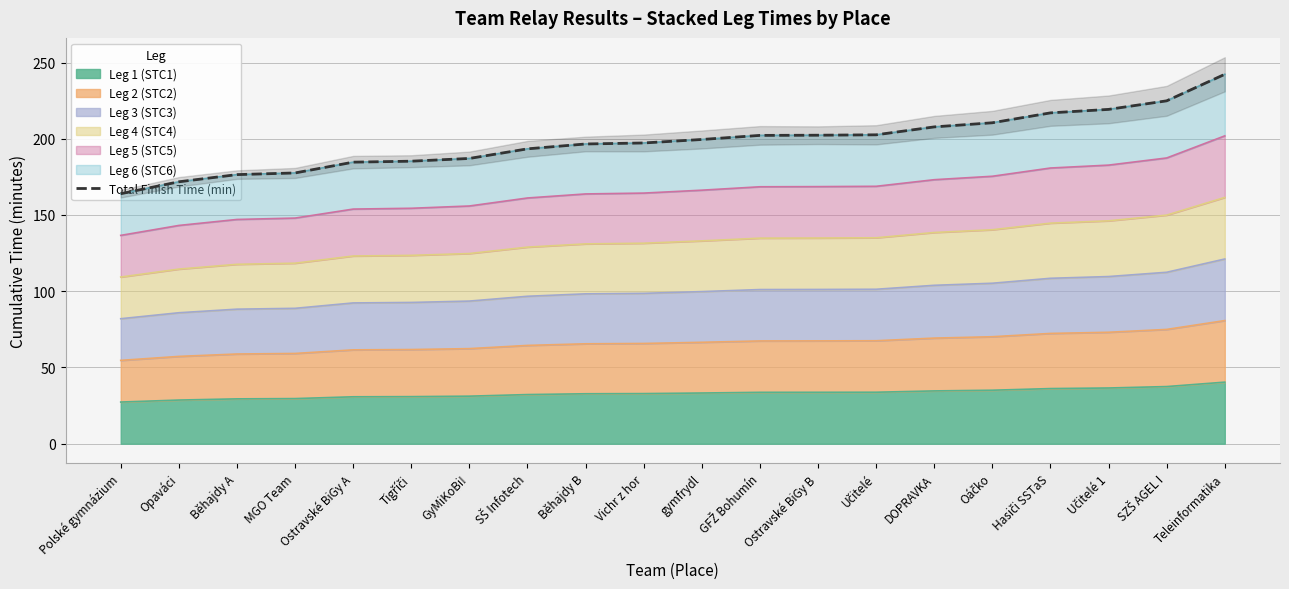

List the labels in order of value, smallest first.

Polské gymnázium, Opaváci, Běhajdy A, MGO Team, Ostravské BiGy A, Tigříči, GyMiKoBi!, SŠ Infotech, Běhajdy B, Vichr z hor, gymfrydl, GFŽ Bohumín, Ostravské BiGy B, Učitelé, DOPRAVKA, Oáčko, Hasiči SSTaS, Učitelé 1, SZŠ AGEL I, Teleinformatika